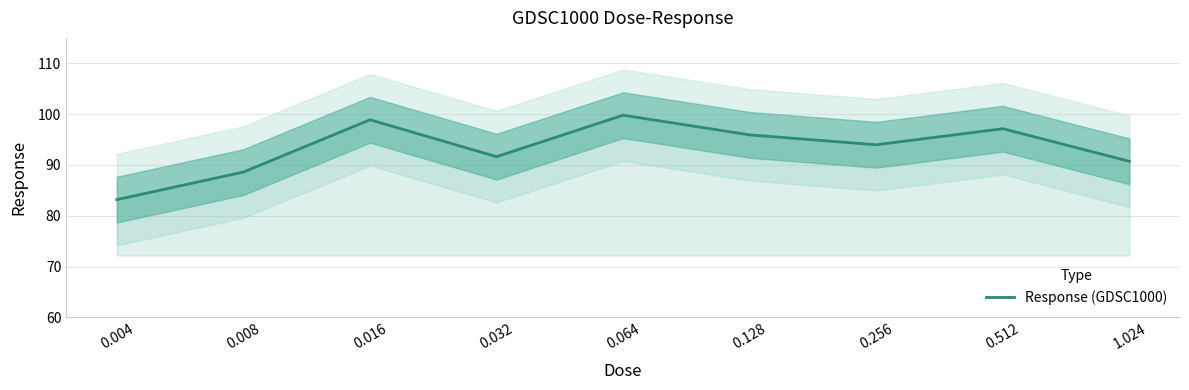

What is the sum of the values at 0.512 and 0.256?

191.1